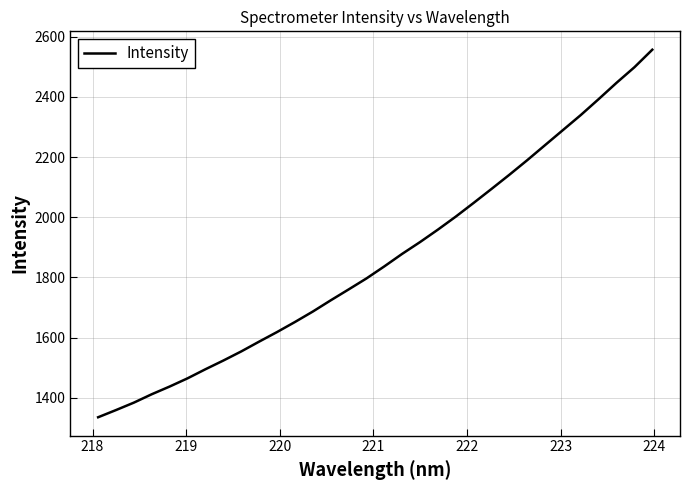

What is the difference between the maximum and minimum values?

1222.3